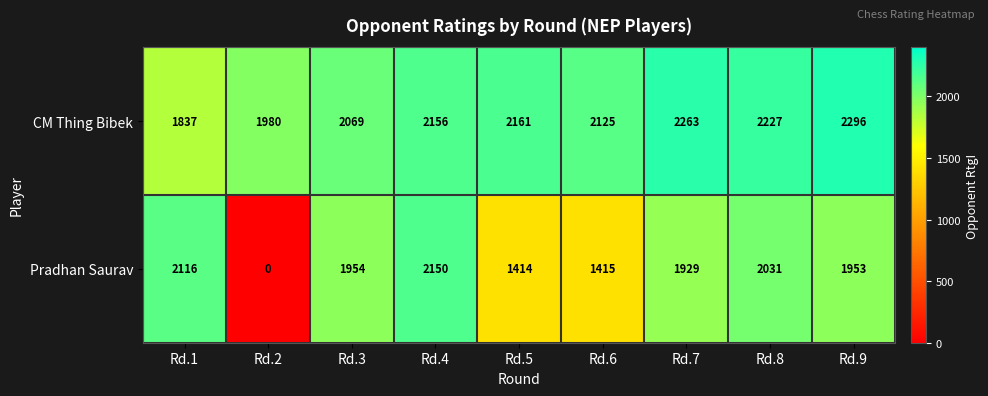

Count the number of data series in this chart.

2